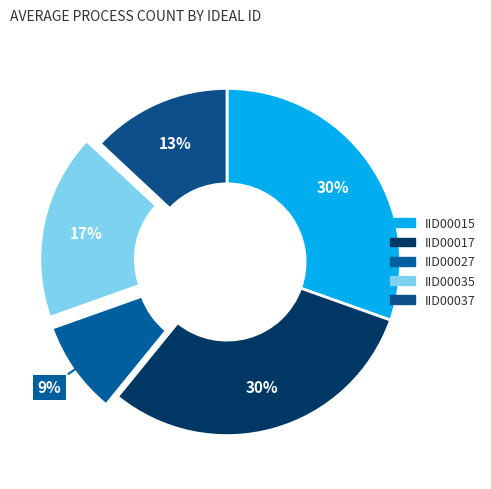

Do IID00017 and IID00027 together represent more than half of the pie?

No